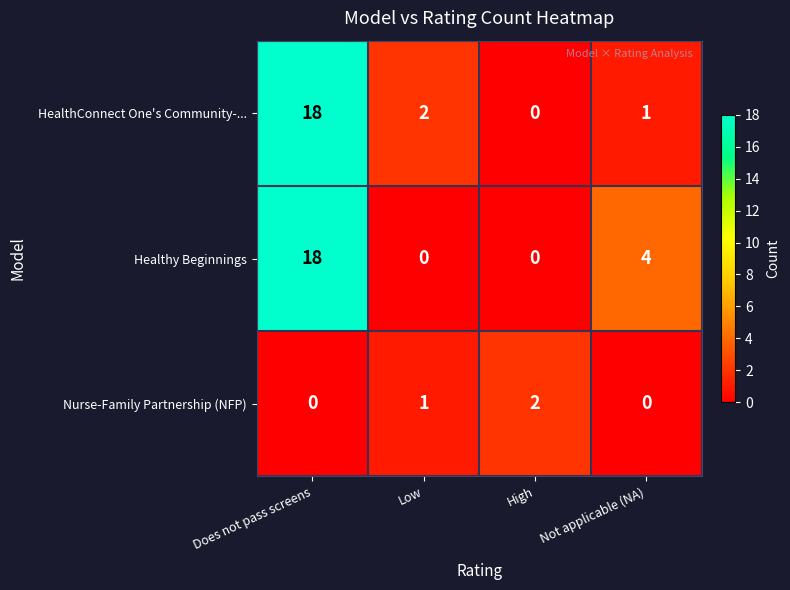

What is the difference between the highest and lowest values at High?

2